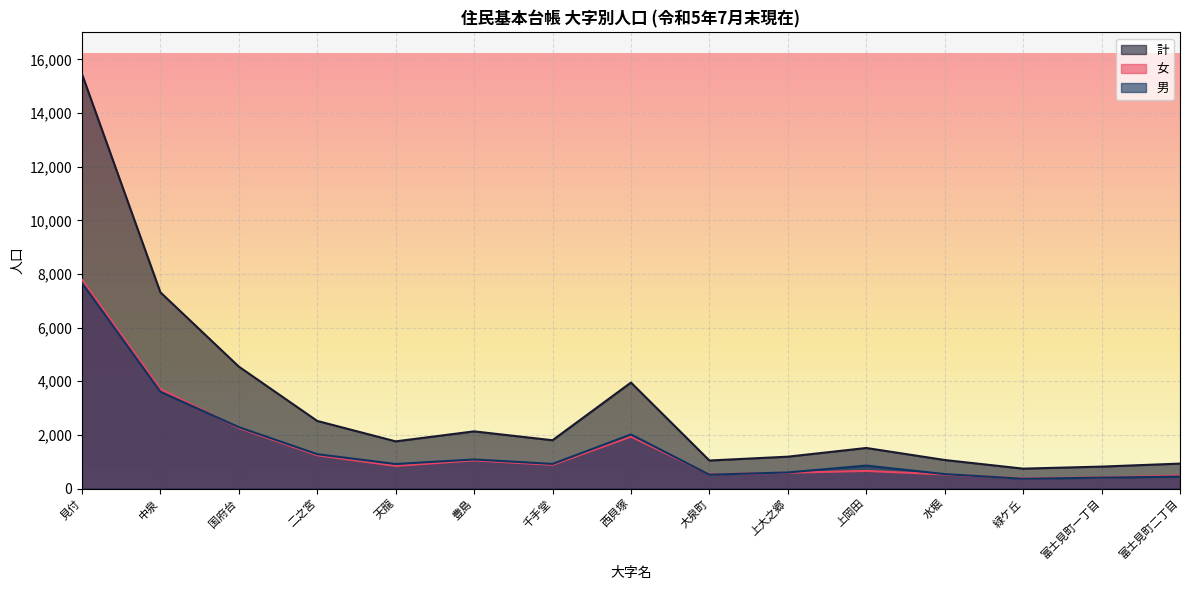

In 女, how many points are higher than both neighbors (excluding endpoints)?

3